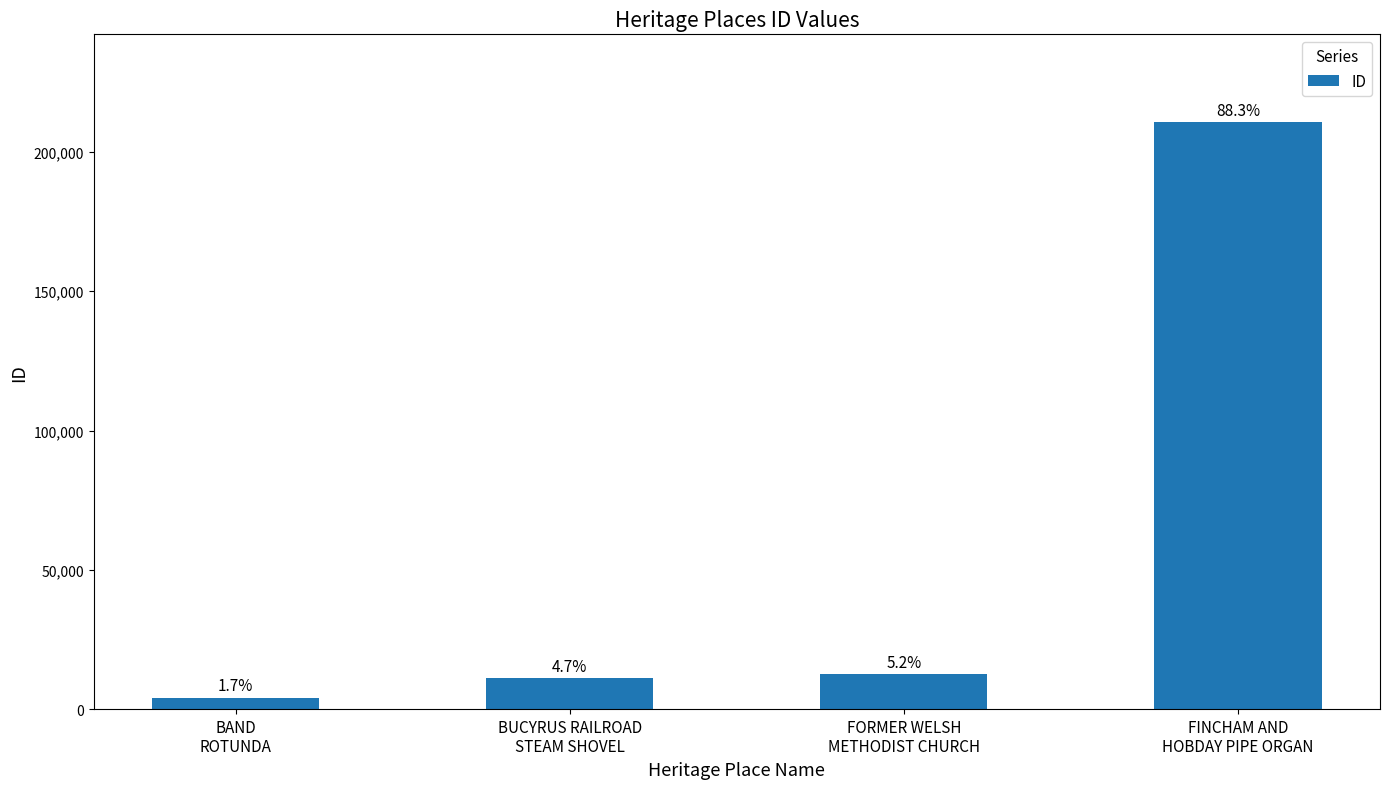

How many bars are there in total?

4